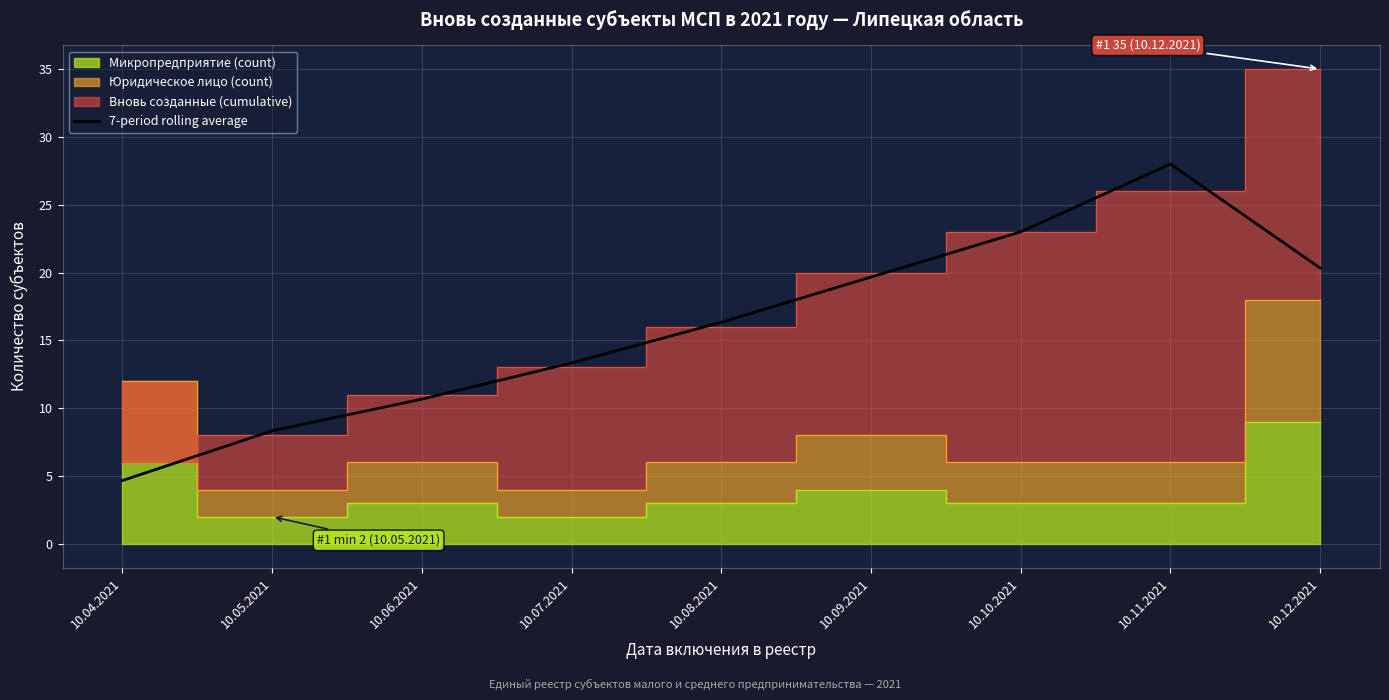

What is the label of the 3rd point from the right?

10.10.2021